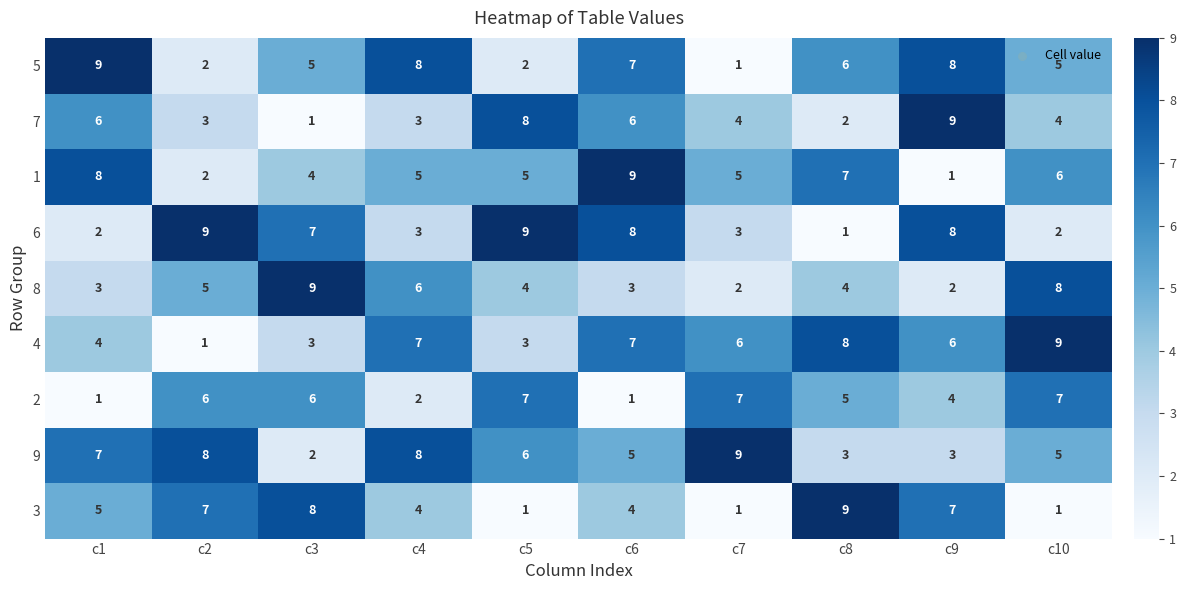

What is the average value of the 1 series?

5